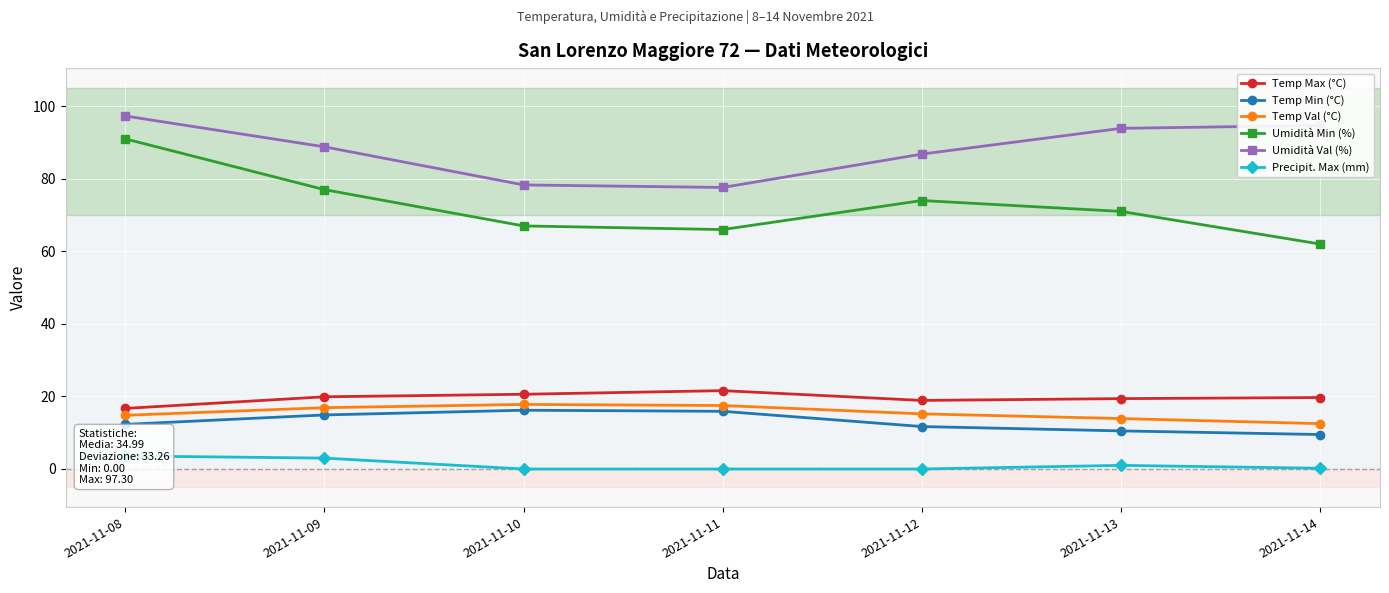

How many lines are shown in the chart?

6